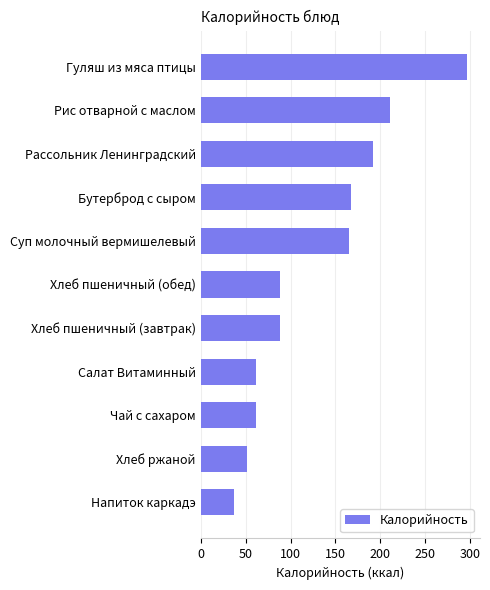

The value at Рис отварной с маслом is 278.2. True or false?

False